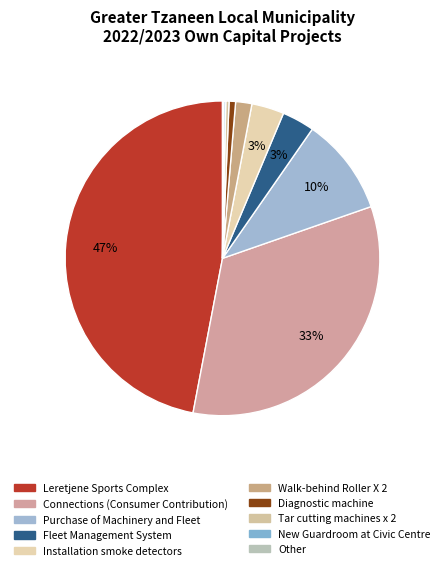

To the nearest percent, what percentage of the pie is Installation smoke detectors?

3%